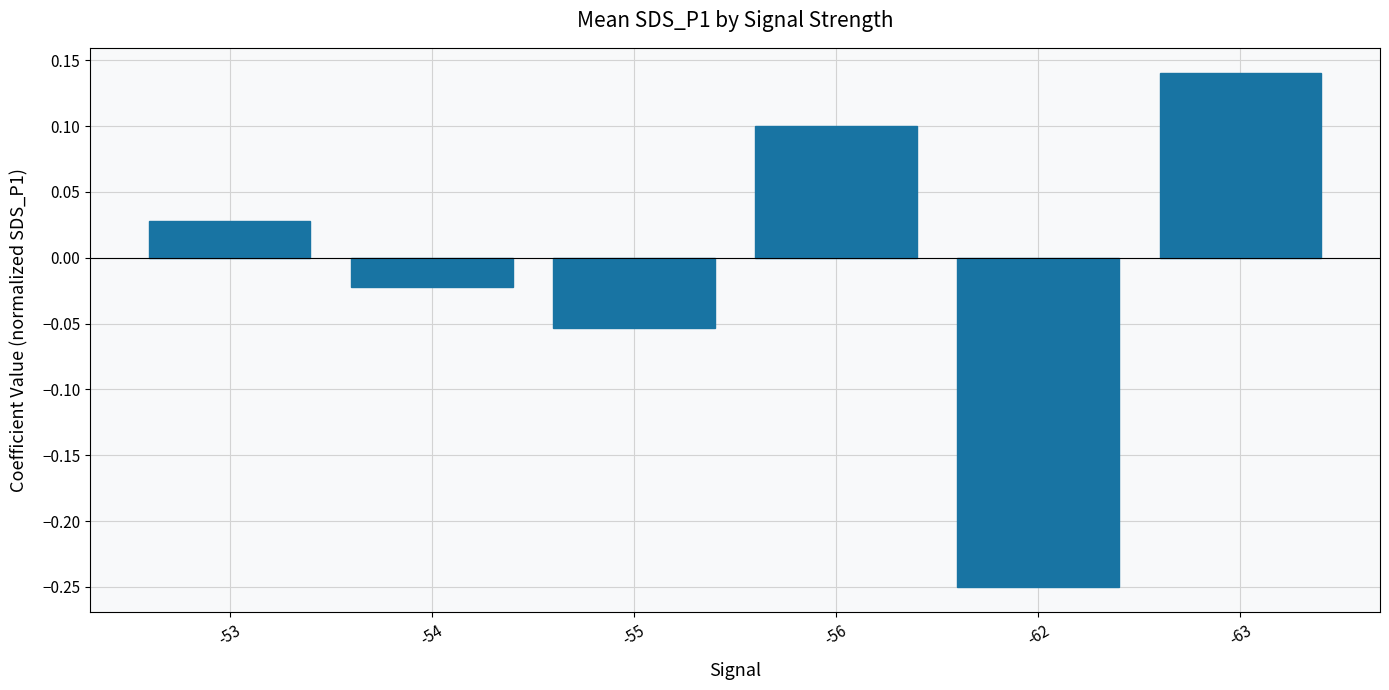

The chart shows a value of 0.2 at -63. True or false?

False